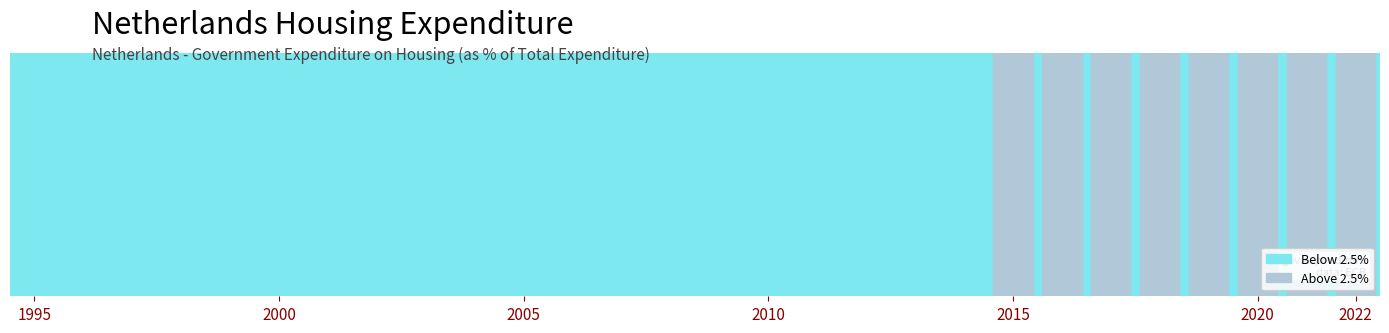

Reading left to right, extract all data points from this chart.

1995=2.0	1996=2.1	1997=2.3	1998=2.4	1999=2.4	2000=2.3	2001=2.2	2002=2.3	2003=2.0	2004=2.1	2005=2.1	2006=2.4	2007=2.4	2008=2.3	2009=2.1	2010=2.1	2011=2.1	2012=2.1	2013=2.2	2014=2.5	2015=2.7	2016=2.8	2017=2.9	2018=2.8	2019=2.8	2020=2.8	2021=2.8	2022=2.7